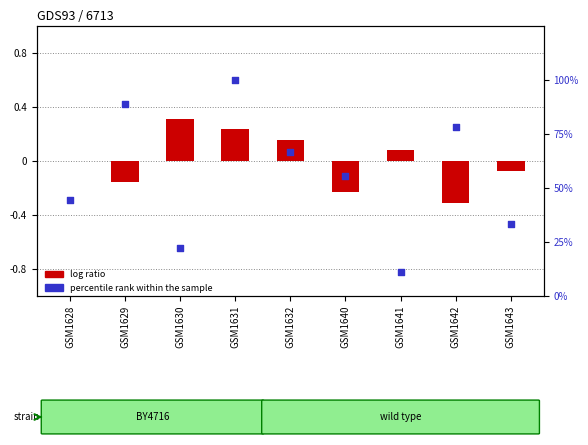

Which series has the largest Y range (max minus min)?

percentile rank within the sample